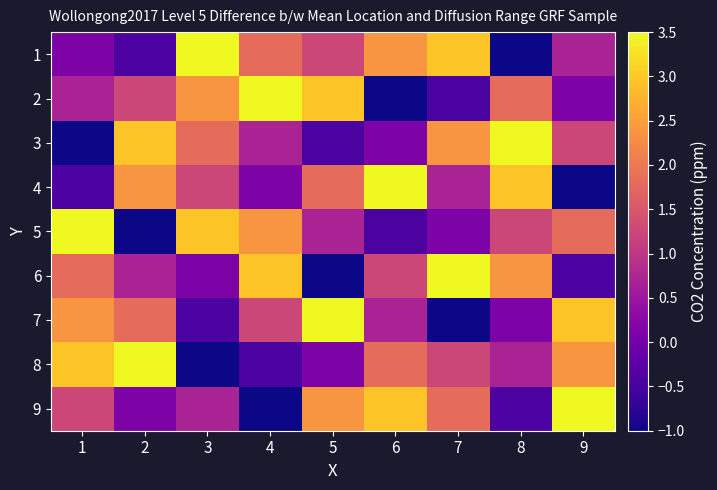

Count the number of data series in this chart.

9